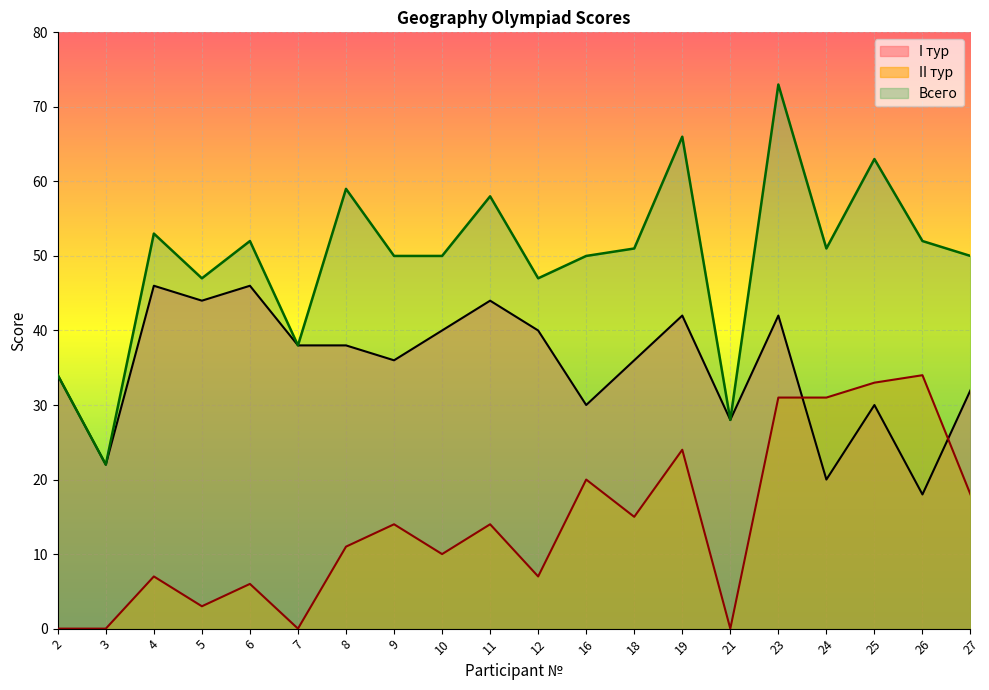

What is the greatest value displayed?

73